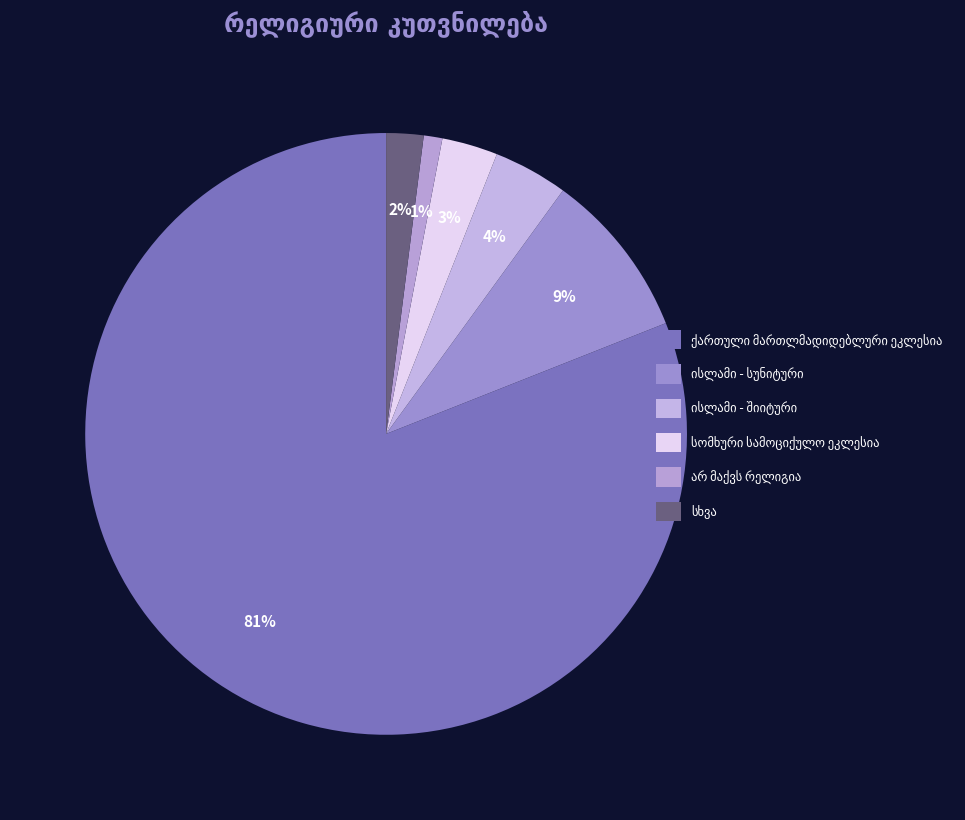

How many slices are in this pie chart?

6